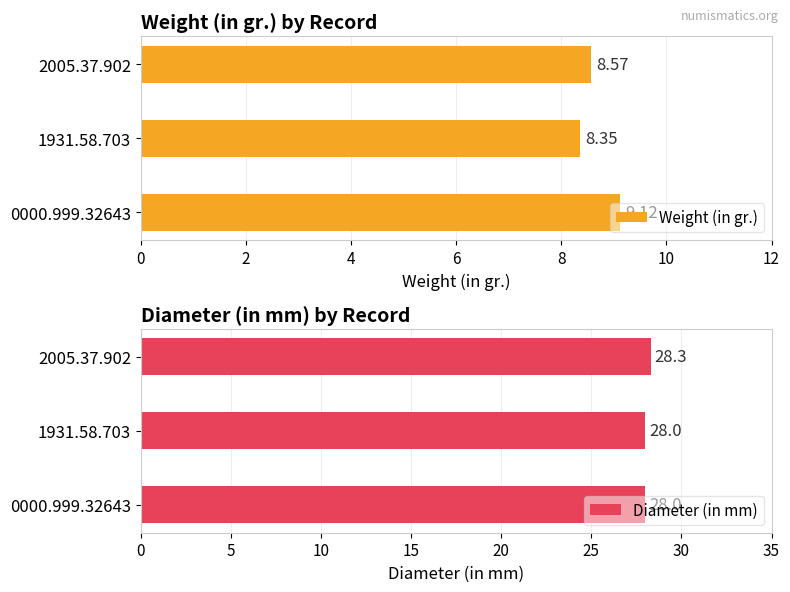

How many bars are there in each group?

2